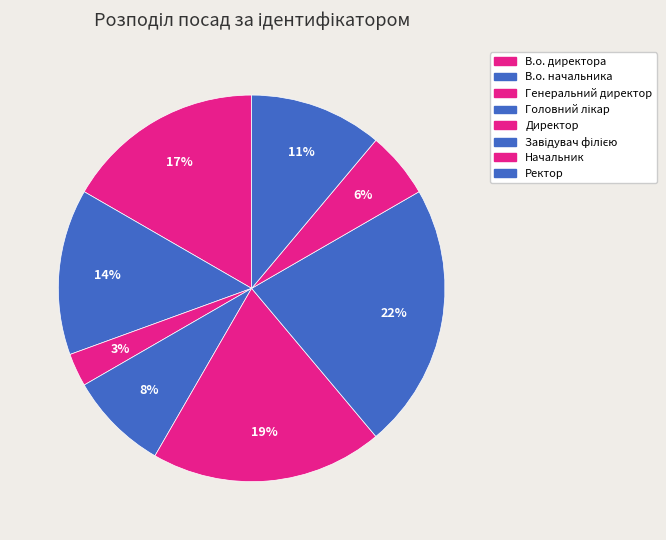

To the nearest percent, what is the average slice percentage?

12%